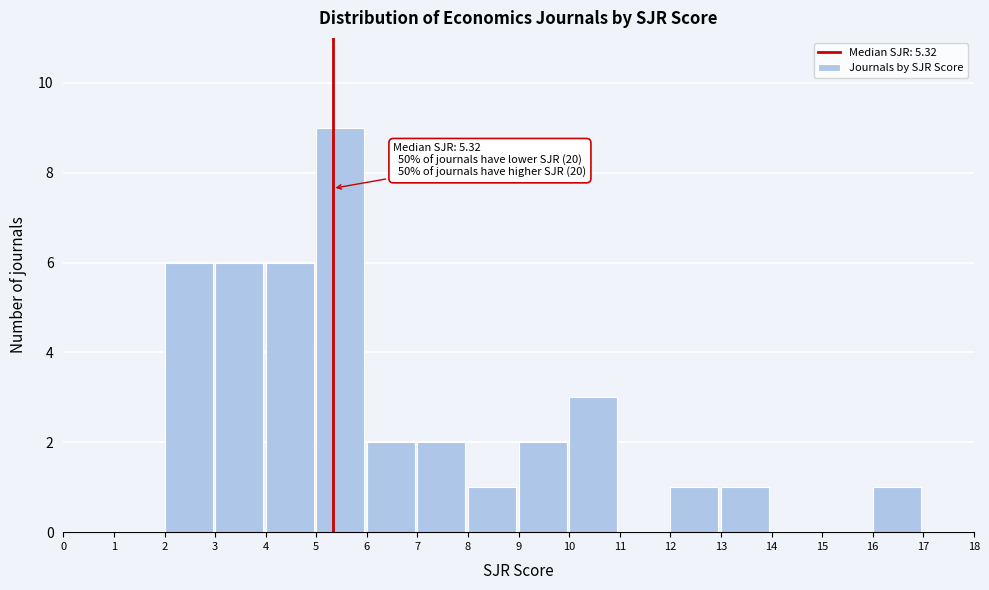

Which range on the x-axis has the tallest bar?

5 to 6